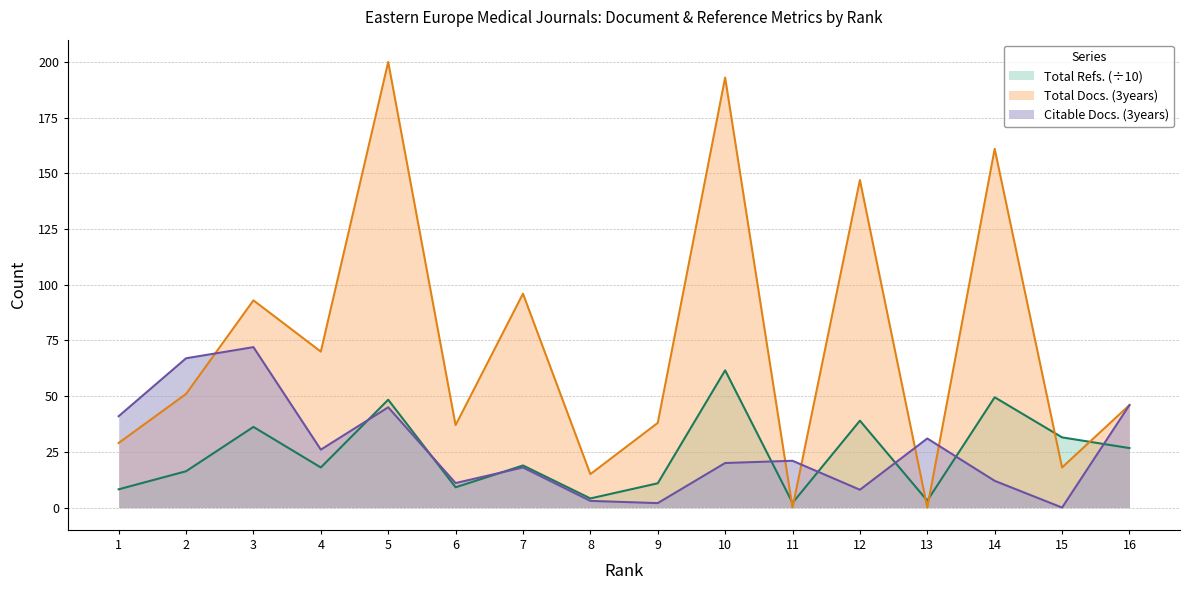

True or false: Total Refs. has a value of 16.3 at 2.

True